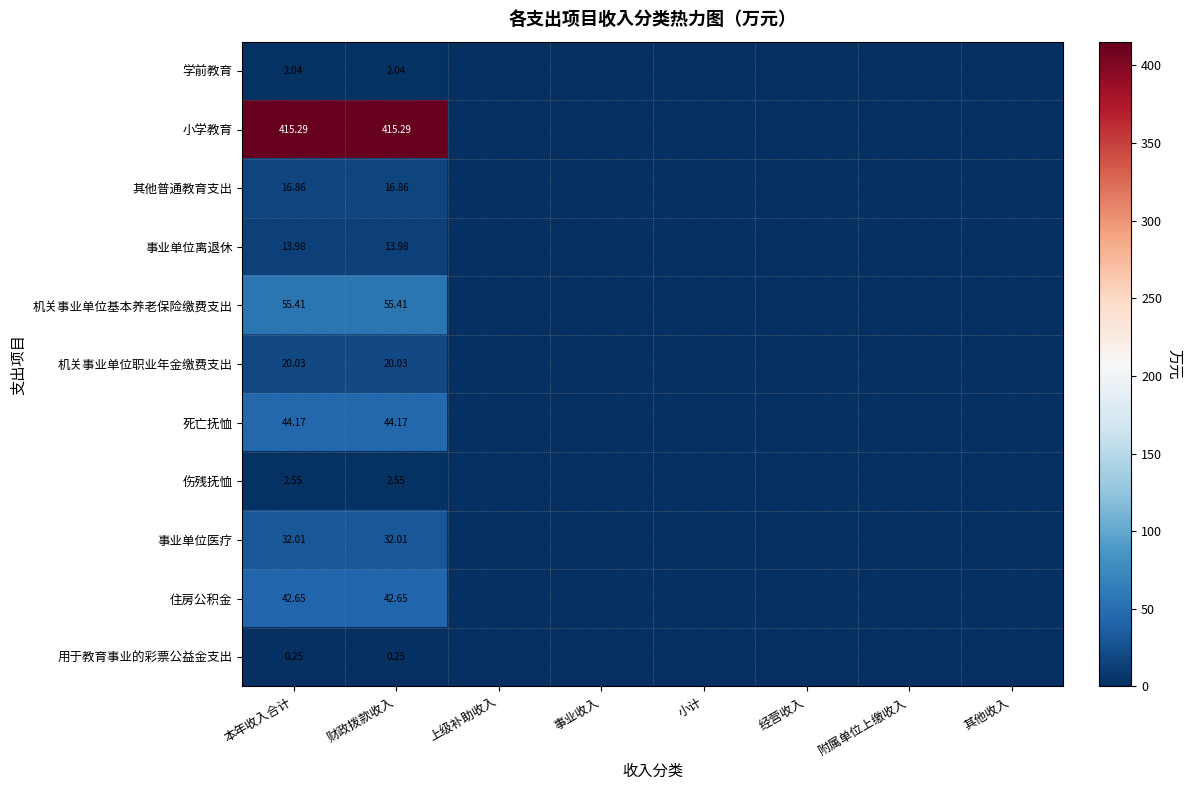

Is the value of 小学教育 at 财政拨款收入 greater than the value of 事业单位医疗 at 本年收入合计?

Yes